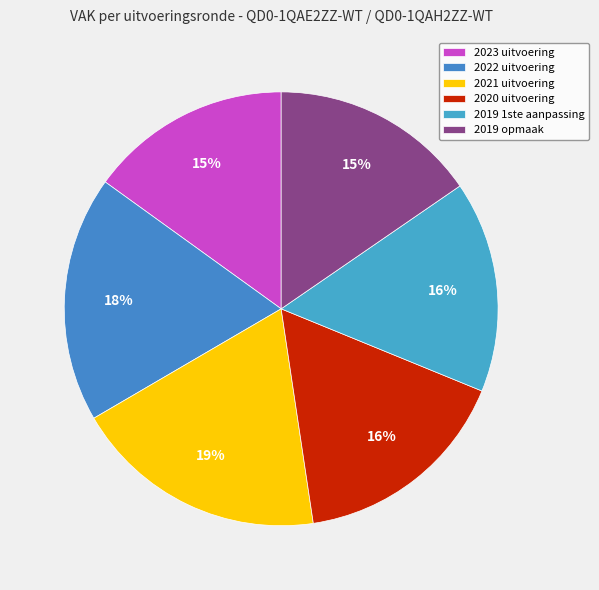

Rank the categories by value from lowest to highest.

2023 uitvoering, 2019 opmaak, 2019 1ste aanpassing, 2020 uitvoering, 2022 uitvoering, 2021 uitvoering